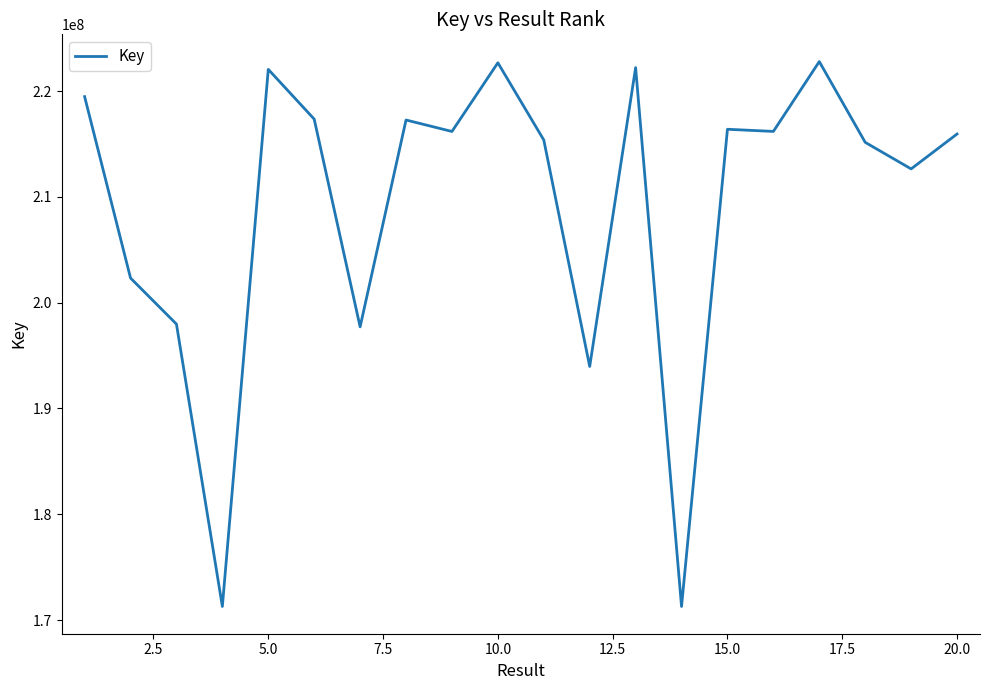

What is the smallest value displayed?

171281298